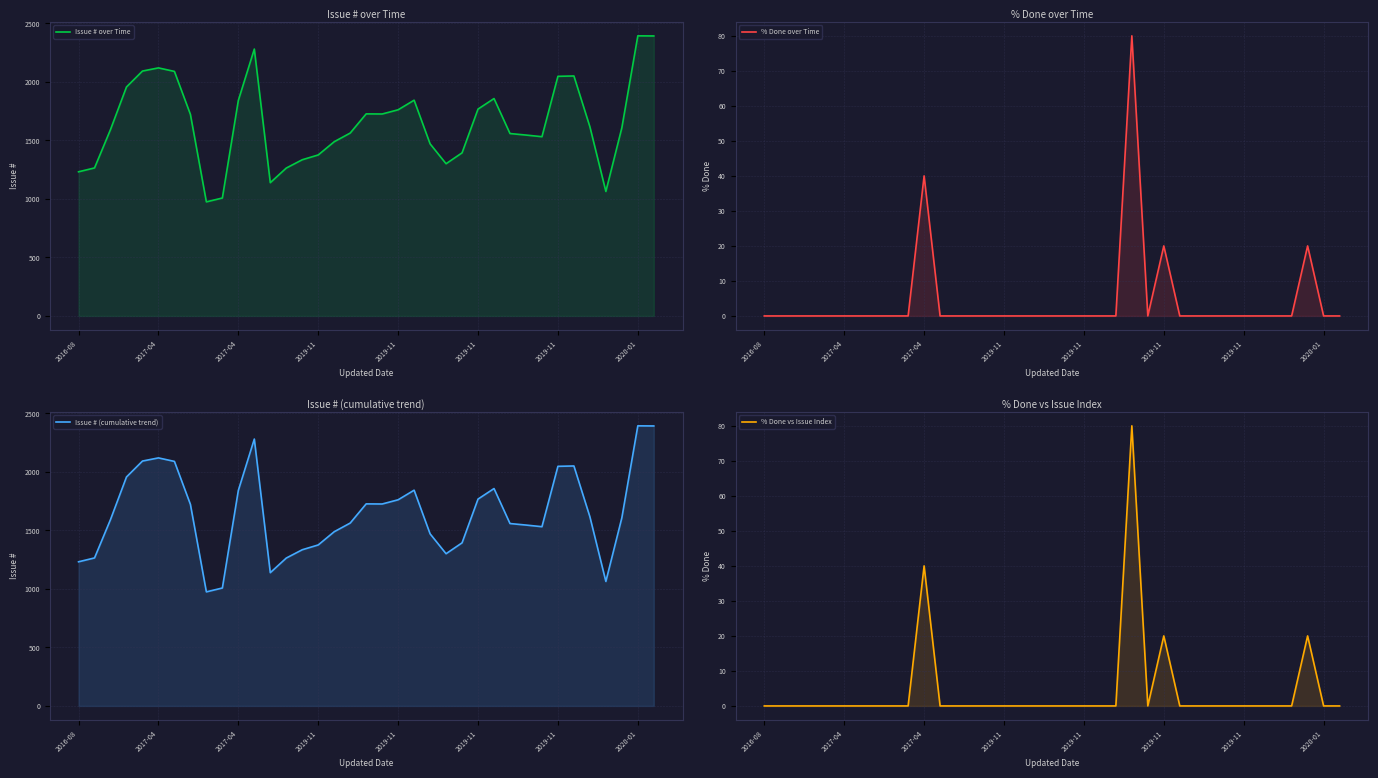

What is the greatest value displayed?

2394